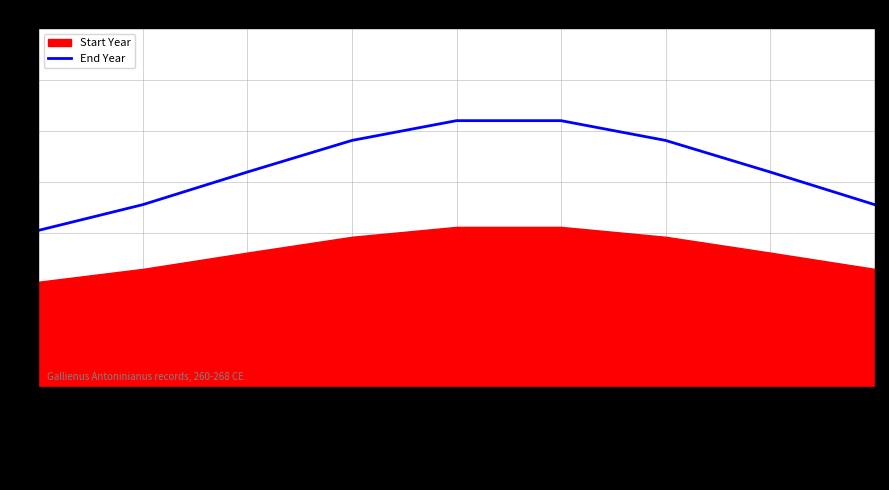

What is the sum of the values at ric.5.gall(2).177.1 and ric.5.gall(2).202?

532.2